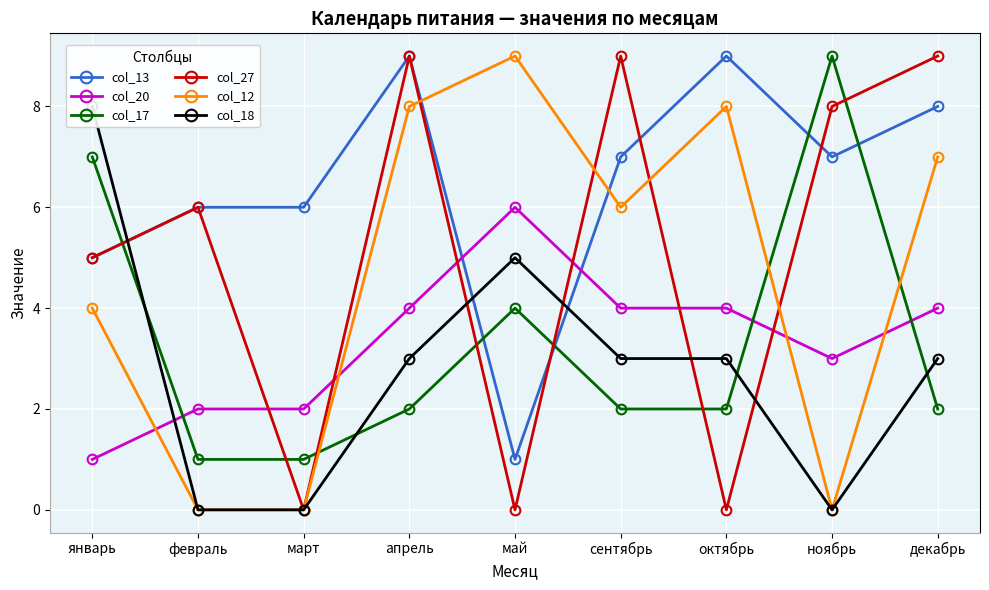

How many data points in col_12 are less than 6?

4